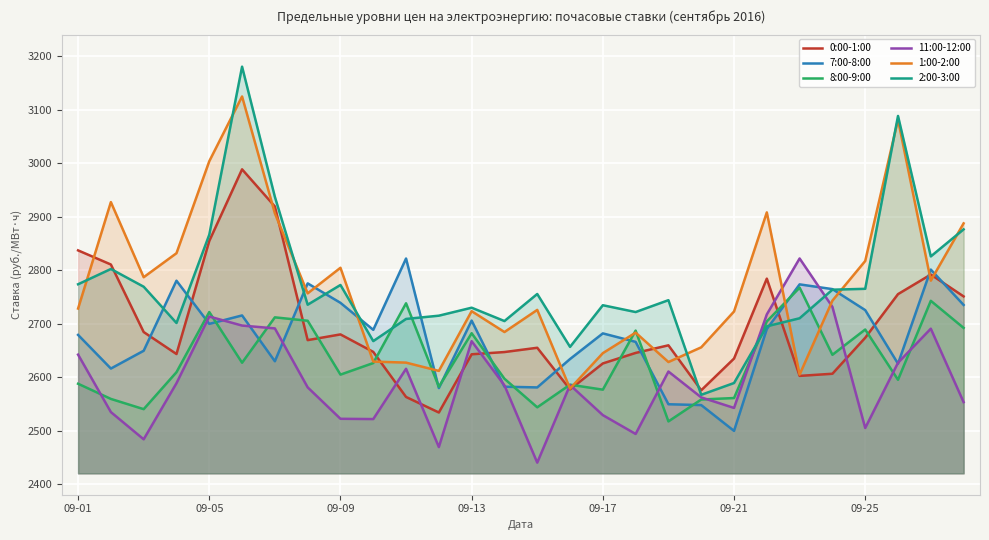

What is the smallest value displayed?

2440.5